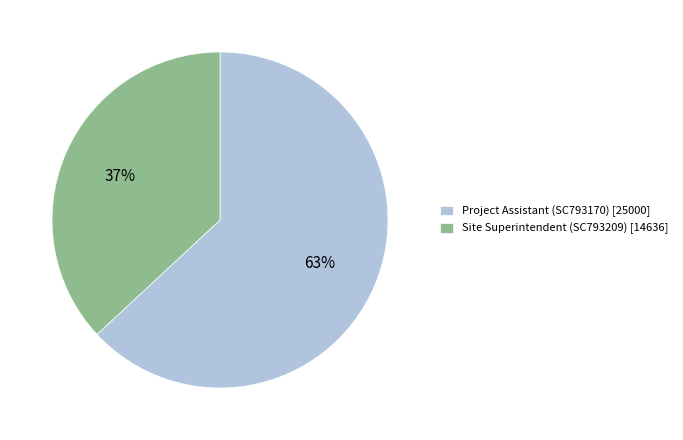

To the nearest percent, what is the combined percentage of Project Assistant (SC793170) [25000] and Site Superintendent (SC793209) [14636]?

100%